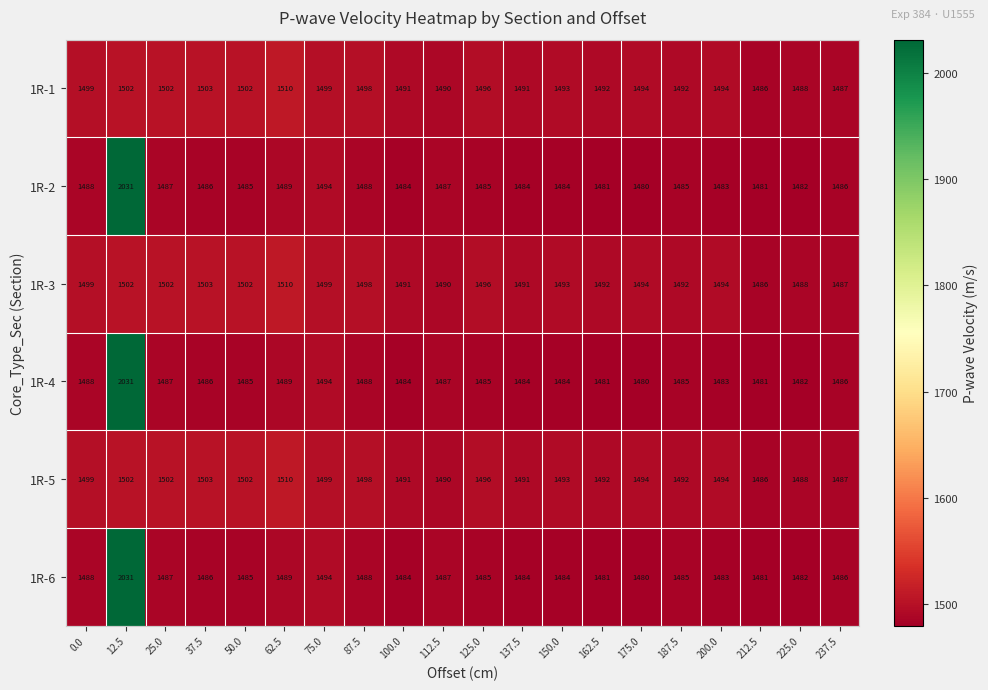

What is the spread (max minus min) of values at 125.0?

11